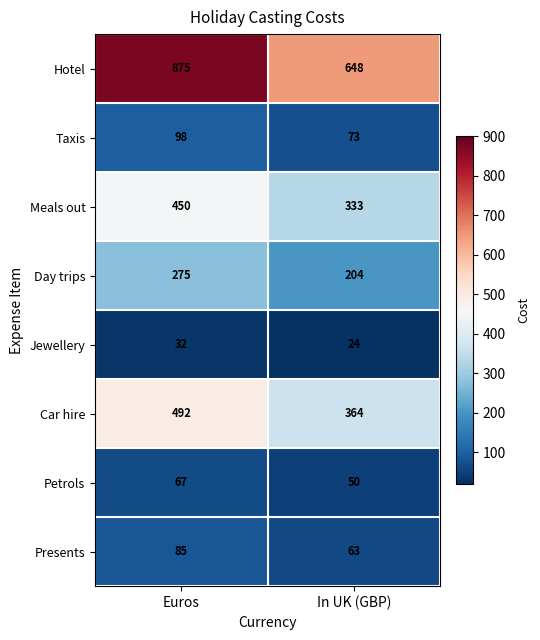

At which label is Hotel closest to 761?

In UK (GBP)